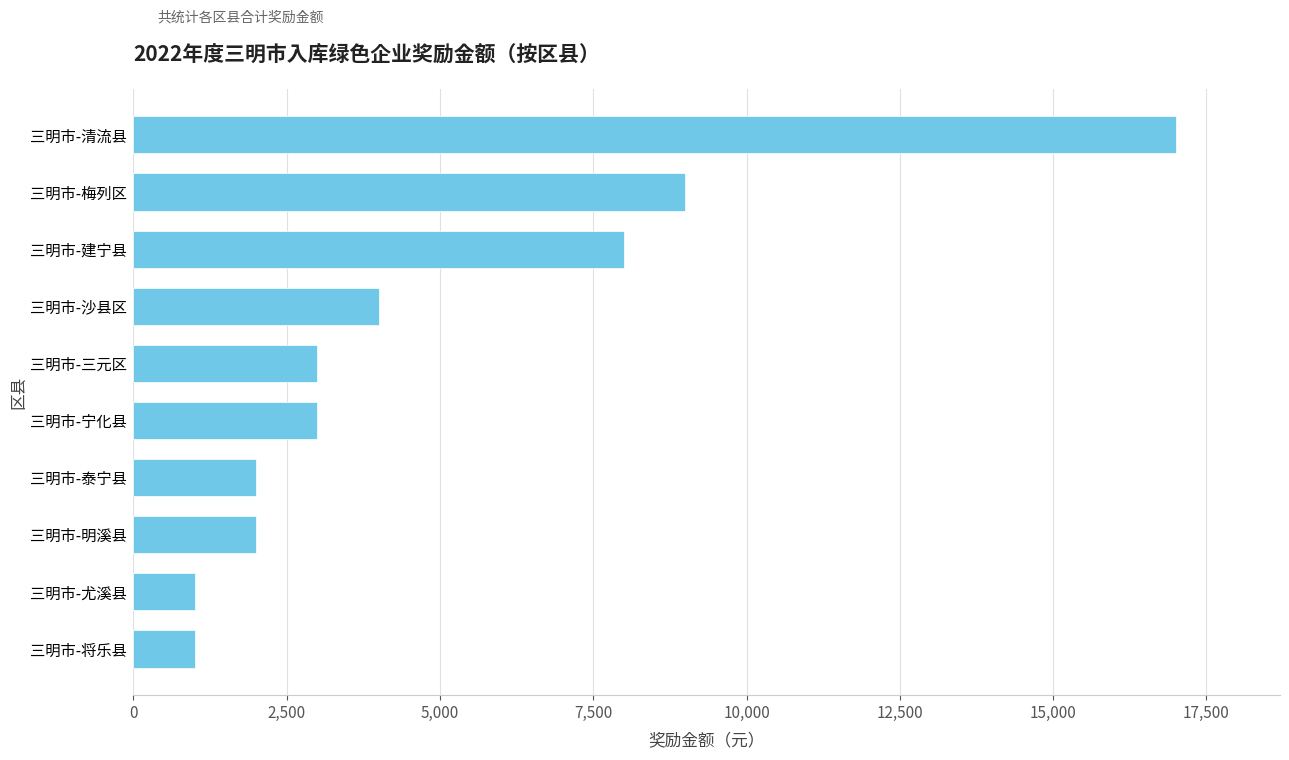

What is the average value?

5000